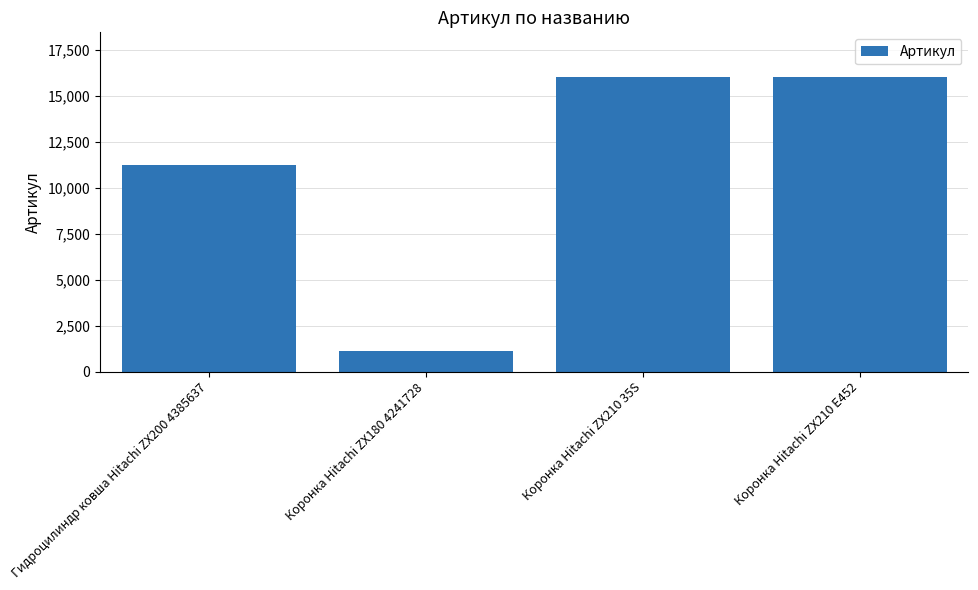

Where is the data nearest to the value 8583?

Гидроцилиндр ковша Hitachi ZX200 4385637